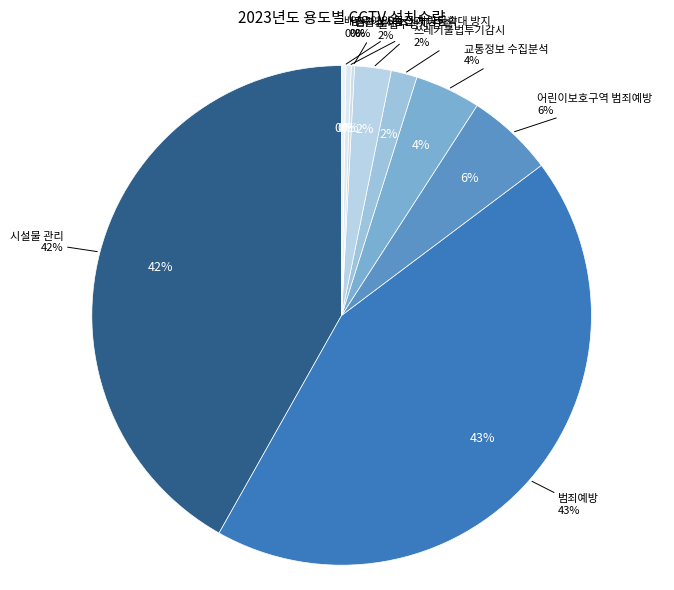

Approximately how many times larger is the value at 시설물 관리 compared to 산불감시?

203.3